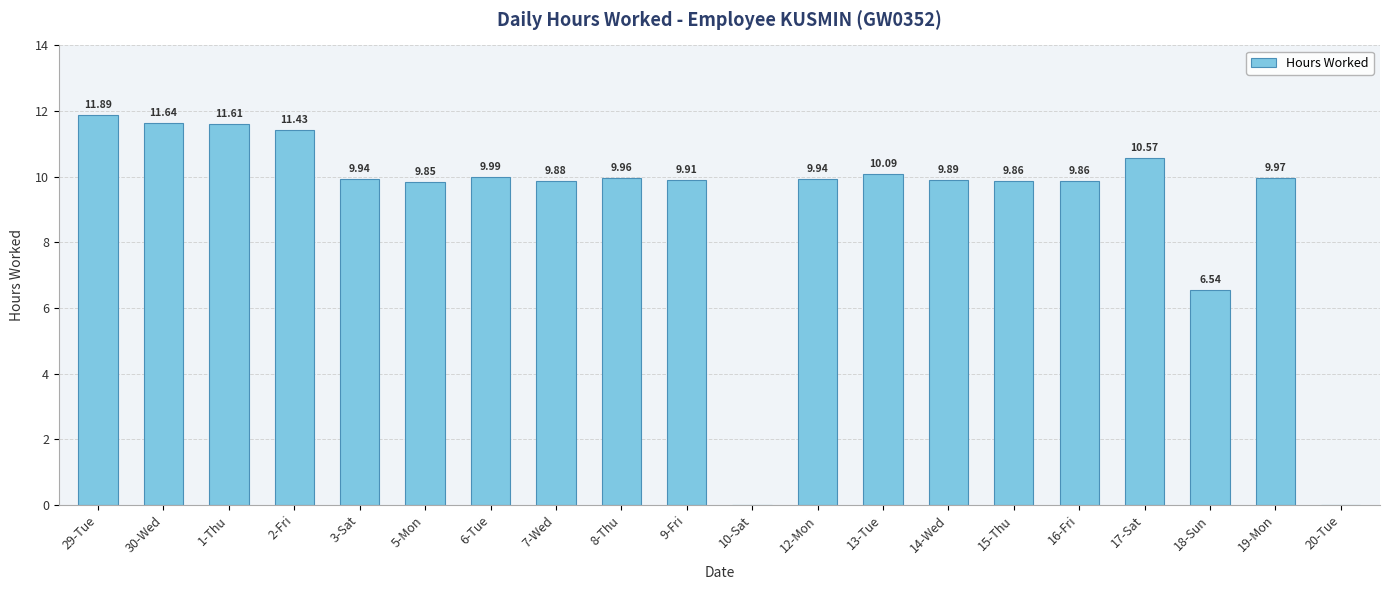

What is the sum of all values?

182.8